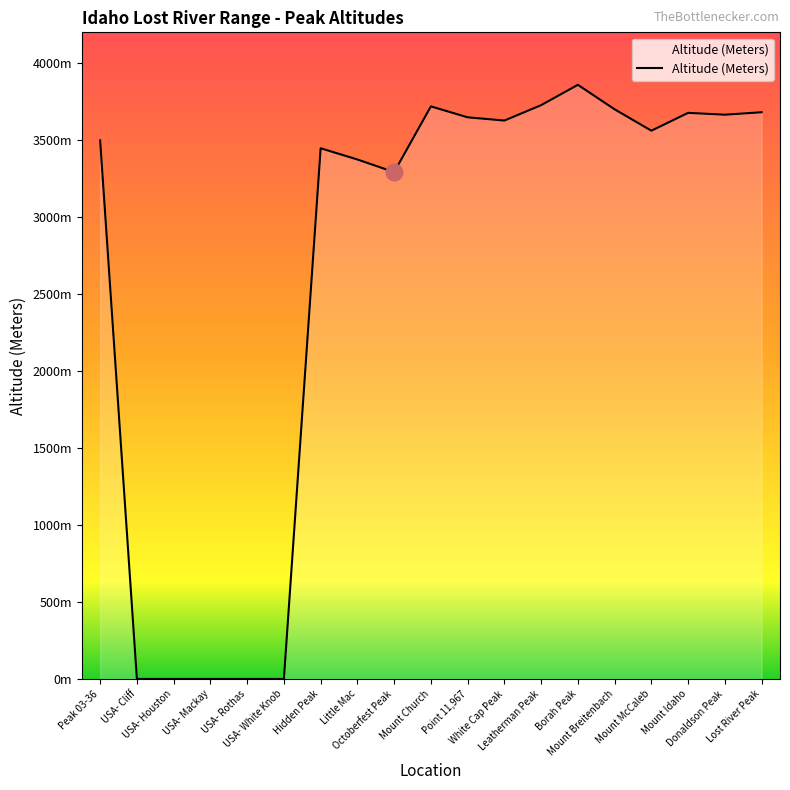

What is the difference between the second highest and second lowest values?

3727